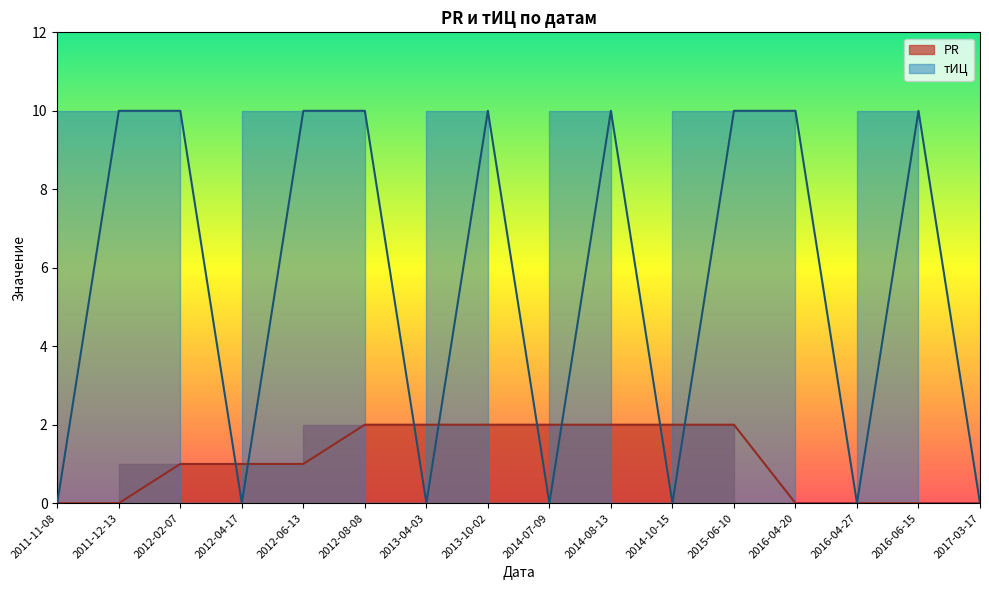

At which category is the sum across all series the highest?

2012-08-08